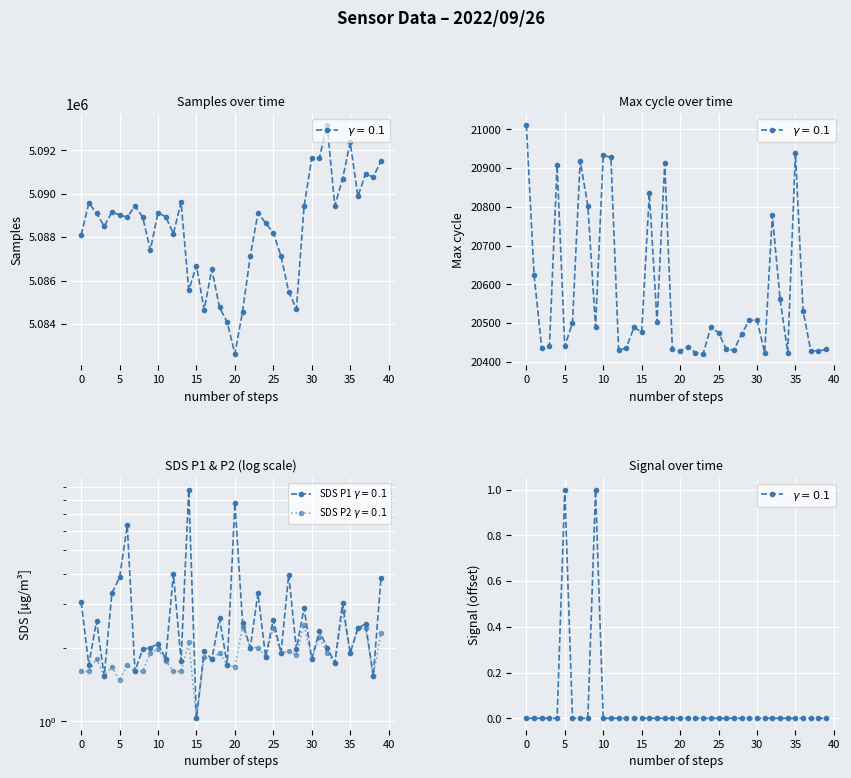

At which label is SDS_P1 closest to 4?

12